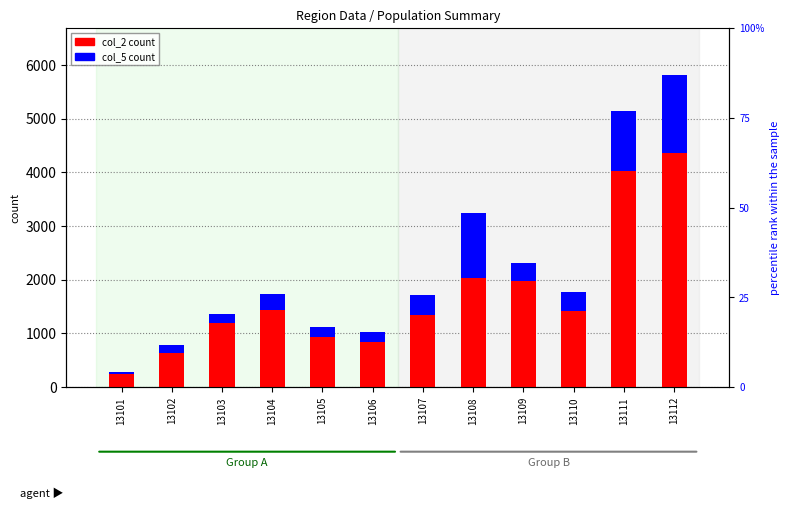

Rank the series by their maximum value, from lowest to highest.

col_5 count, col_2 count